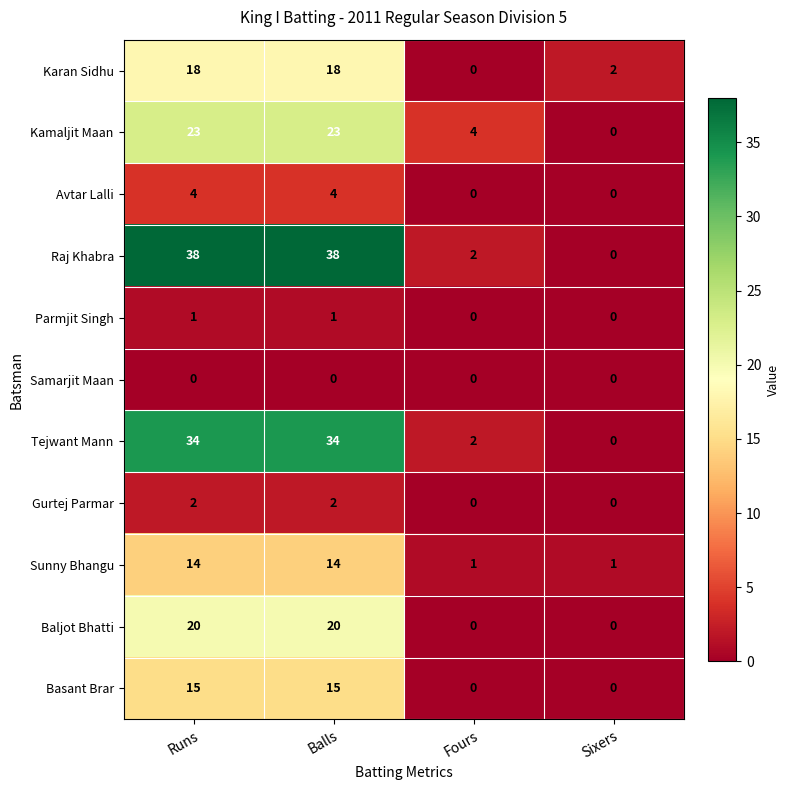

List the series in order of their peak value, lowest first.

Samarjit Maan, Parmjit Singh, Gurtej Parmar, Avtar Lalli, Sunny Bhangu, Basant Brar, Karan Sidhu, Baljot Bhatti, Kamaljit Maan, Tejwant Mann, Raj Khabra